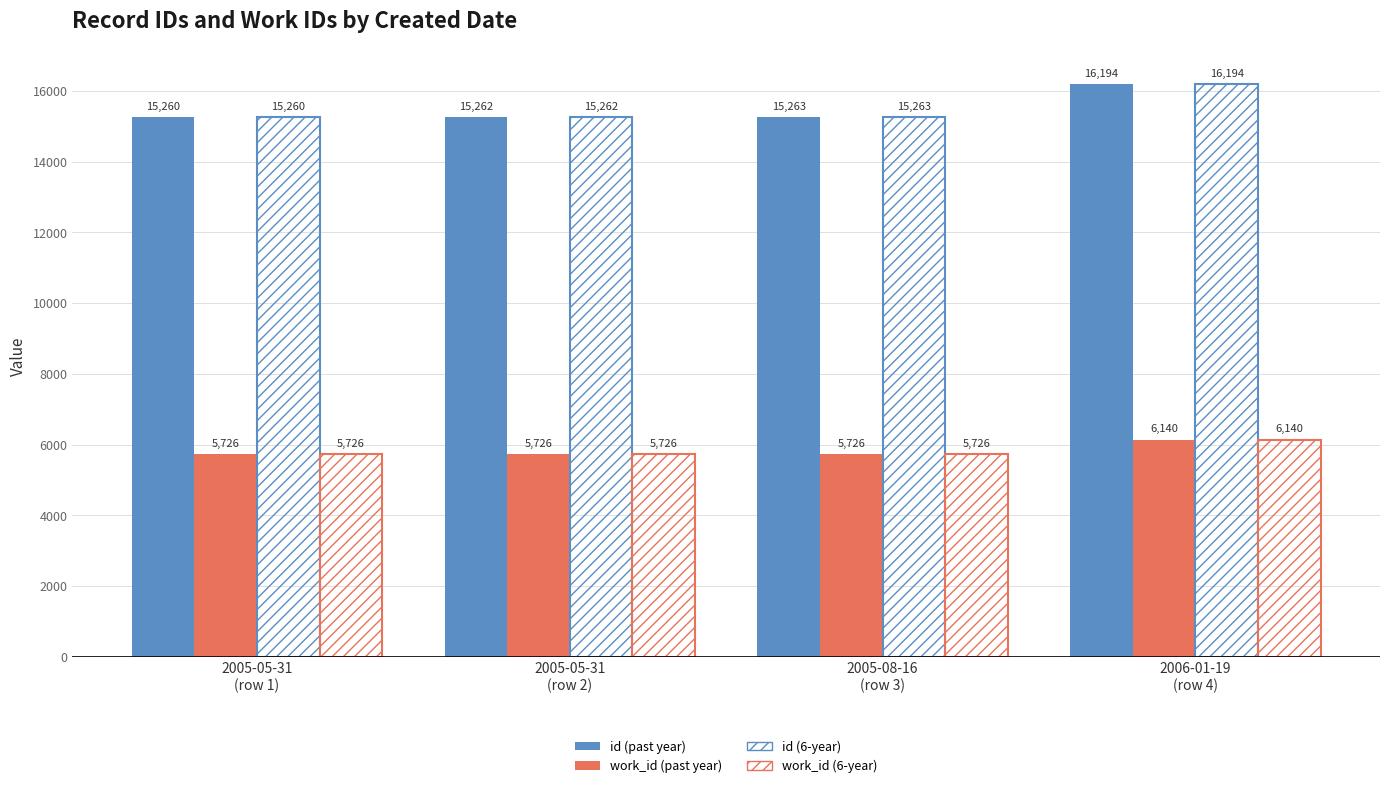

What is the difference between the highest and lowest values at 2005-05-31
(row 1)?

9534